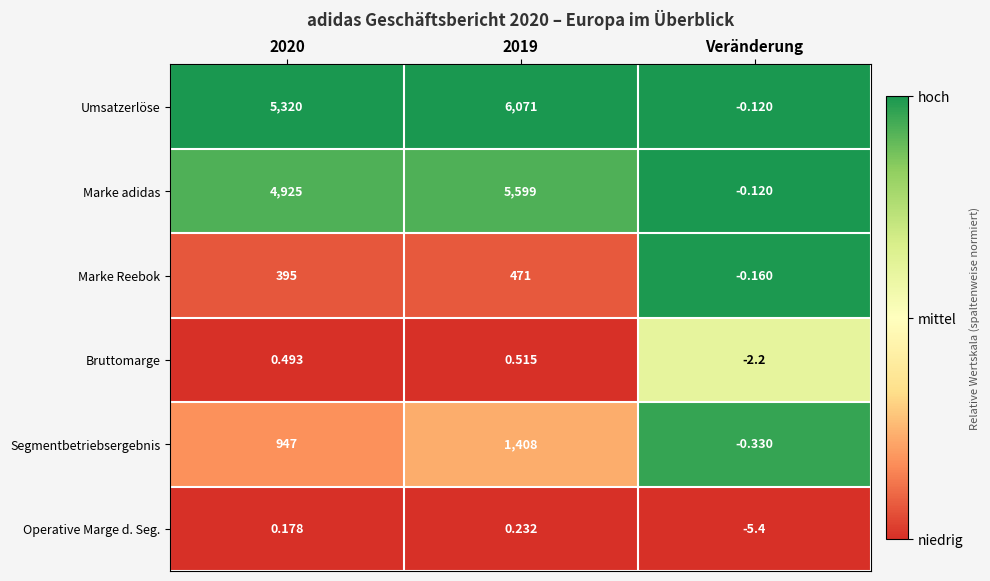

Is the value of Operative Marge d. Seg. at 2019 greater than the value of Bruttomarge at 2019?

No